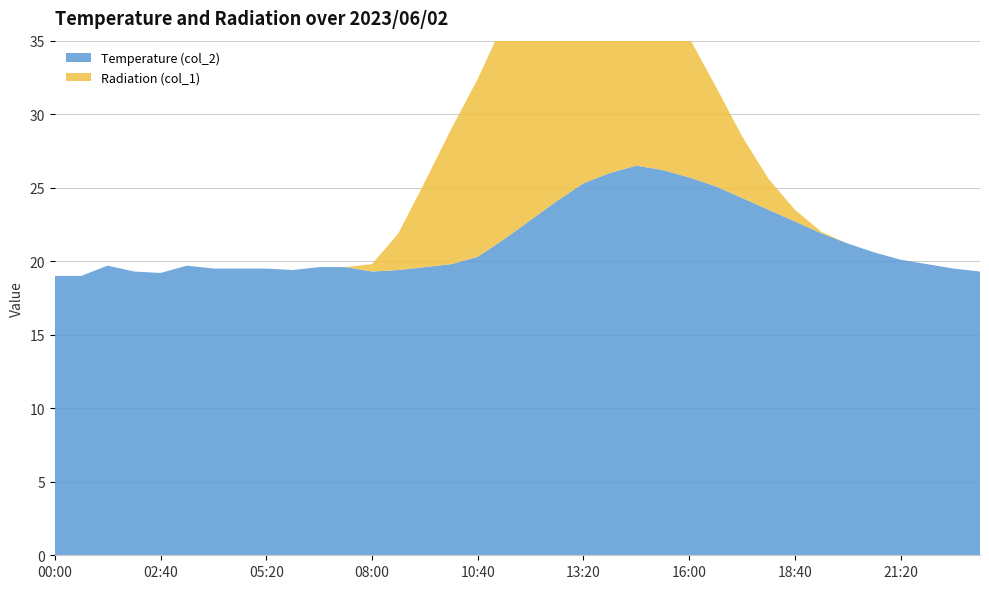

Reading right to left, transcribe all the data shown in this chart.

Temperature (col_2): 23:20=19.3	22:40=19.5	22:00=19.8	21:20=20.1	20:40=20.6	20:00=21.2	19:20=21.9	18:40=22.7	18:00=23.5	17:20=24.3	16:40=25.1	16:00=25.7	15:20=26.2	14:40=26.5	14:00=26.0	13:20=25.3	12:40=24.1	12:00=22.8	11:20=21.5	10:40=20.3	10:00=19.8	09:20=19.6	08:40=19.4	08:00=19.3	07:20=19.6	06:40=19.6	06:00=19.4	05:20=19.5	04:40=19.5	04:00=19.5	03:20=19.7	02:40=19.2	02:00=19.3	01:20=19.7	00:40=19.0	00:00=19.0
Radiation (col_1): 23:20=0.0	22:40=0.0	22:00=0.0	21:20=0.0	20:40=0.0	20:00=0.0	19:20=0.1	18:40=0.8	18:00=2.1	17:20=4.2	16:40=6.8	16:00=9.5	15:20=12.0	14:40=14.2	14:00=15.9	13:20=16.8	12:40=17.0	12:00=16.3	11:20=14.8	10:40=12.1	10:00=9.2	09:20=5.8	08:40=2.5	08:00=0.5	07:20=0.0	06:40=0.0	06:00=0.0	05:20=0.0	04:40=0.0	04:00=0.0	03:20=0.0	02:40=0.0	02:00=0.0	01:20=0.0	00:40=0.0	00:00=0.0